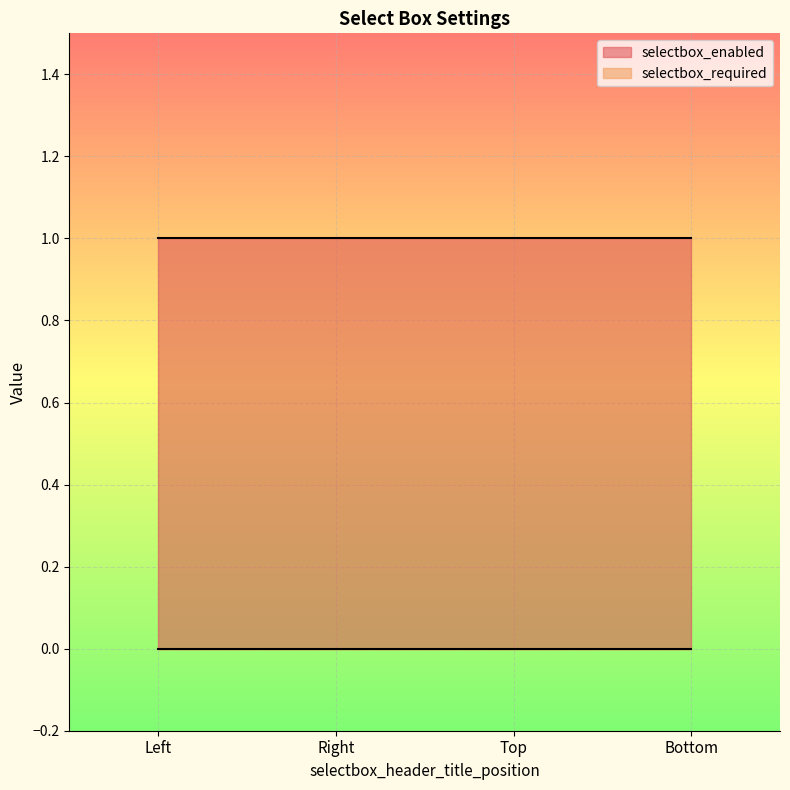

Rank the series by their average value, from lowest to highest.

selectbox_required, selectbox_enabled